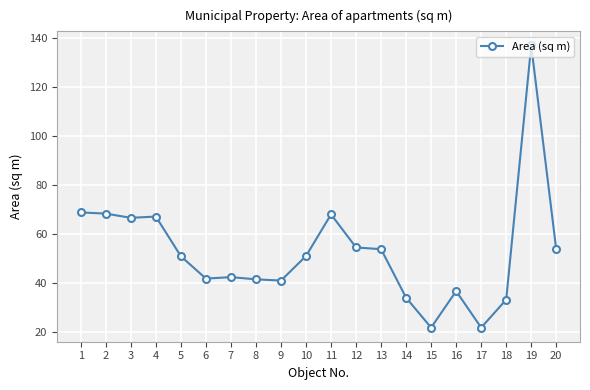

True or false: there are more than 2 points higher than both neighbors.

True